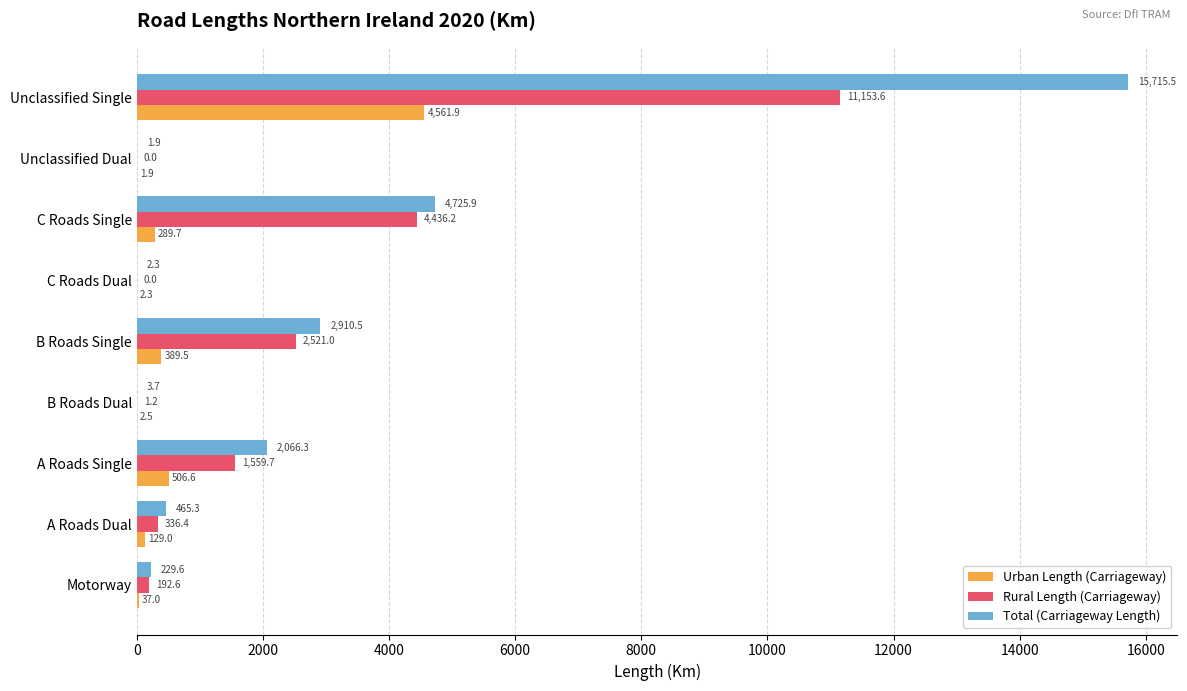

What is the average value of the Urban Length (Carriageway) series?

657.8